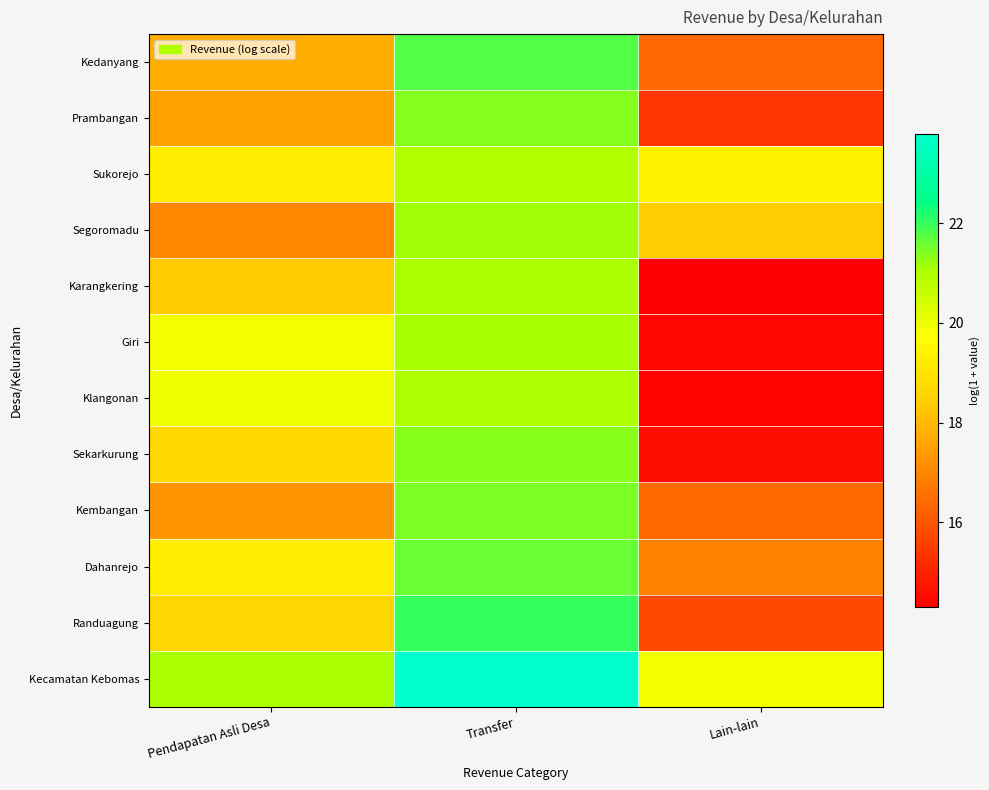

Which series has the largest total across all categories?

Kecamatan Kebomas